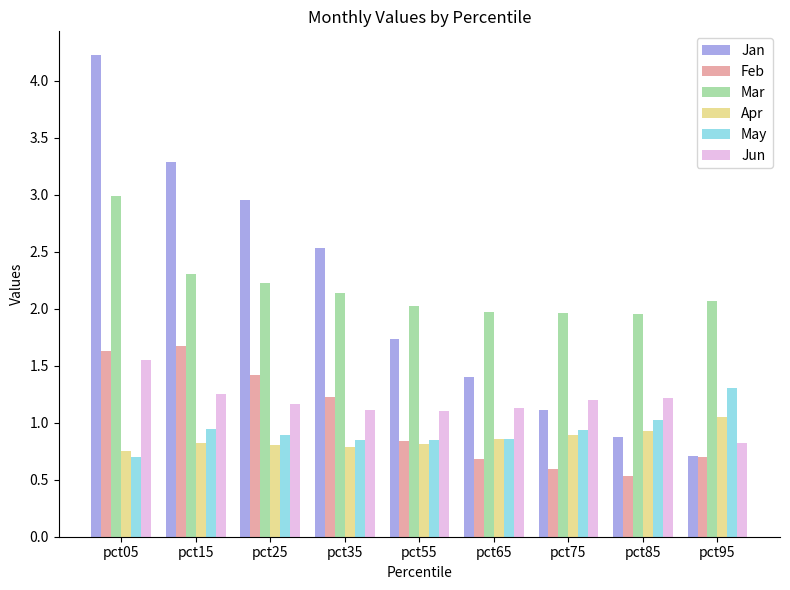

At how many categories does at least one series exceed 3?

2